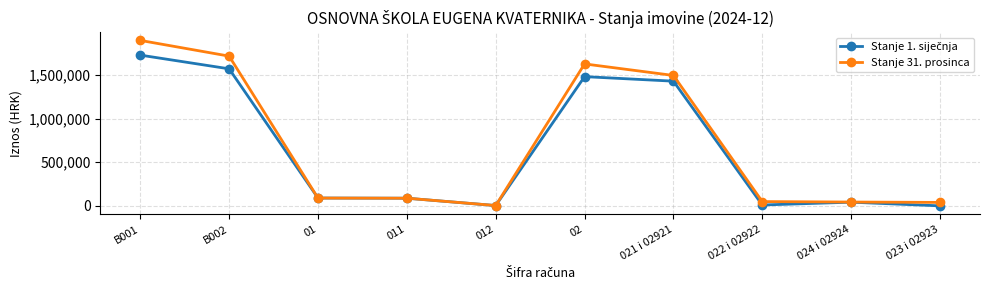

Which series changed the most between B001 and 021 i 02921?

Stanje 31. prosinca